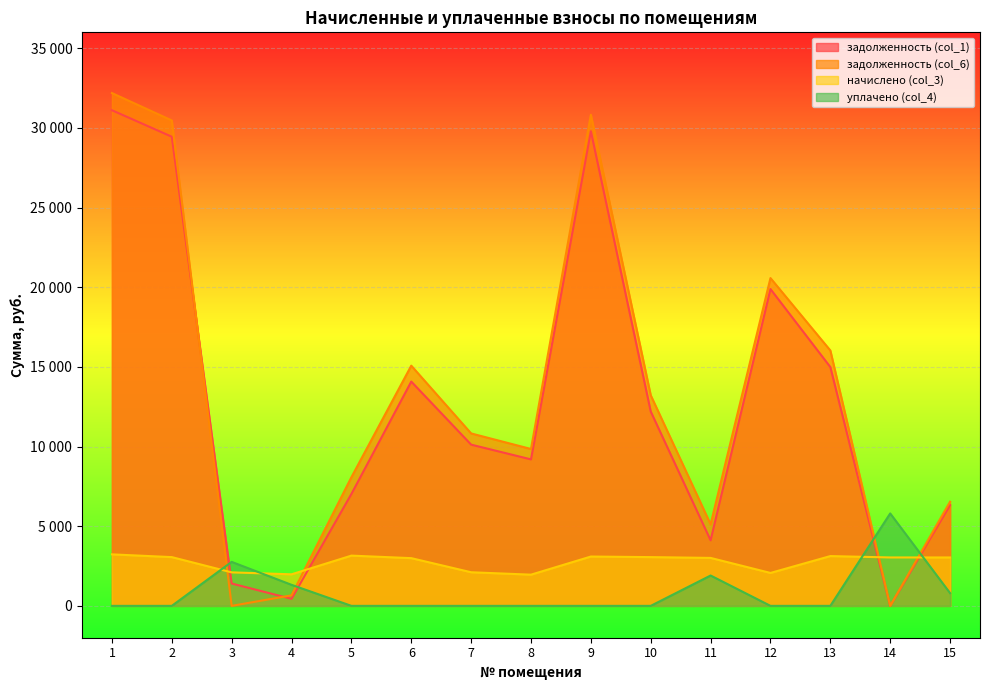

Which series has the largest total across all categories?

задолженность (col_6)